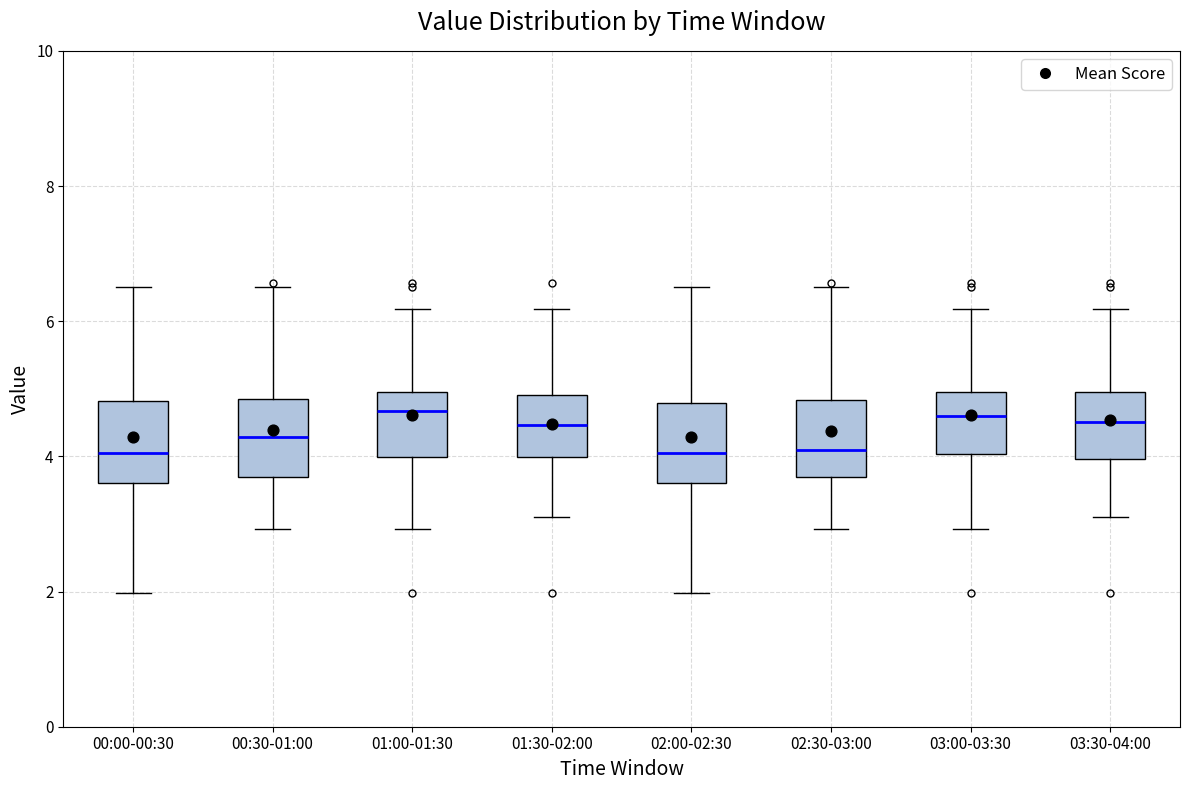

Reading left to right, transcribe this box plot: for each box, give where its median line is, the range the box spans, and where its two whiskers end, as read against the y-axis. The values are not printed on the chart, so give them approximately, as read against the axis.

00:00-00:30: median 4.0, box 3.6 to 4.8, whiskers 2.0 to 6.6
00:30-01:00: median 4.2, box 3.6 to 4.8, whiskers 3.0 to 6.6
01:00-01:30: median 4.6, box 4.0 to 5.0, whiskers 3.0 to 6.2
01:30-02:00: median 4.4, box 4.0 to 5.0, whiskers 3.2 to 6.2
02:00-02:30: median 4.0, box 3.6 to 4.8, whiskers 2.0 to 6.6
02:30-03:00: median 4.2, box 3.6 to 4.8, whiskers 3.0 to 6.6
03:00-03:30: median 4.6, box 4.0 to 5.0, whiskers 3.0 to 6.2
03:30-04:00: median 4.6, box 4.0 to 5.0, whiskers 3.2 to 6.2